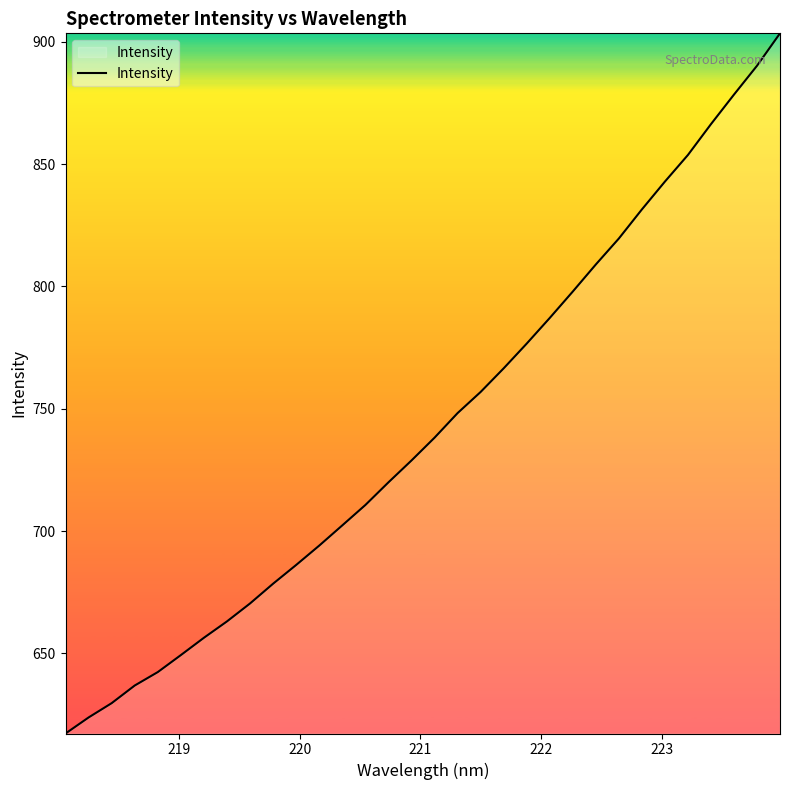

What is the difference between the maximum and minimum values?

286.1